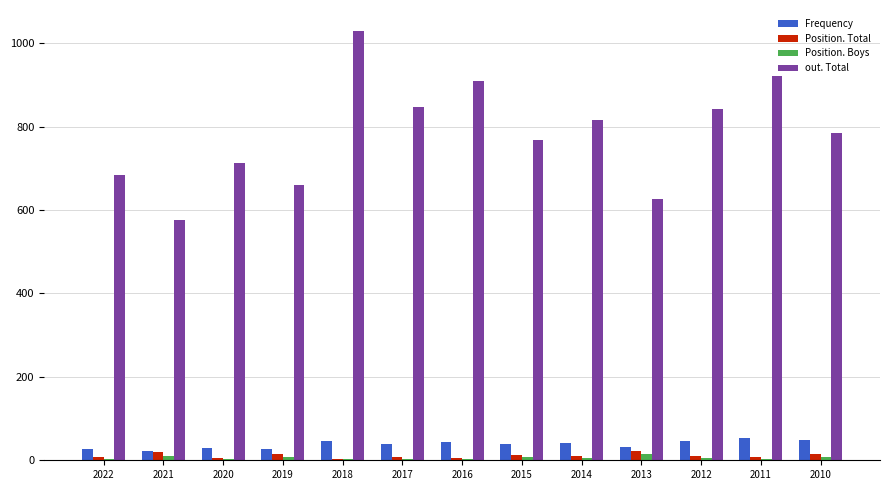

The value of out. Total at 2010 is 225. True or false?

False